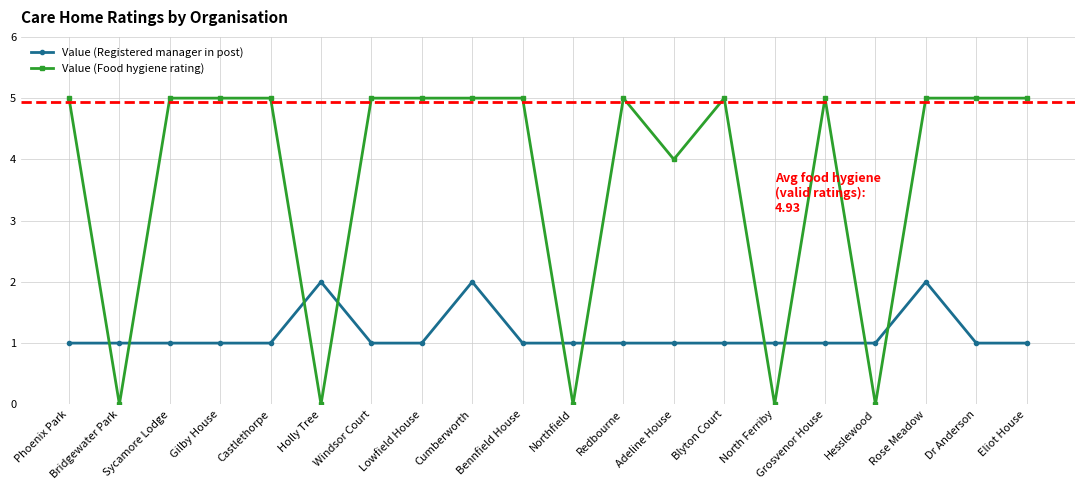

What is the greatest value displayed?

5